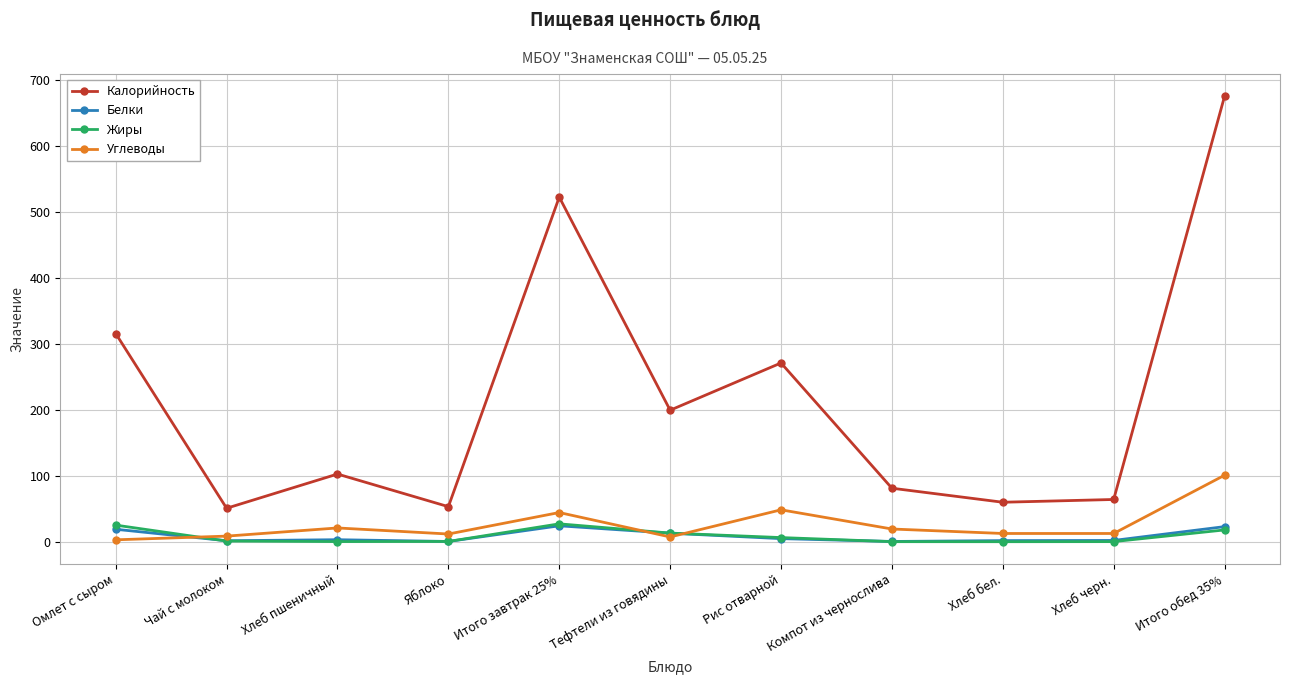

What is the label of the 10th point from the left?

Хлеб черн.